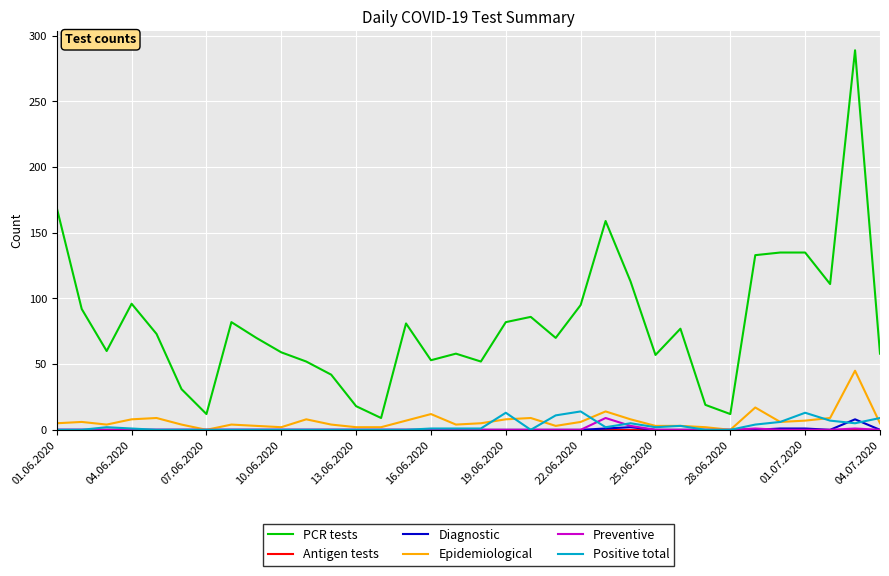

True or false: Preventive and PCR tests cross at least once.

False